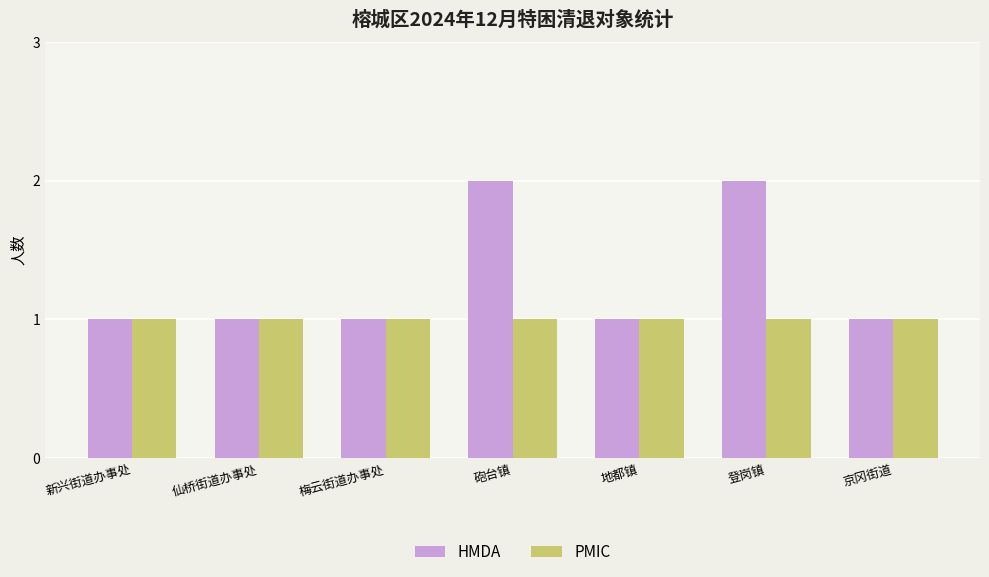

Is it true that PMIC equals 1 at 京冈街道?

True